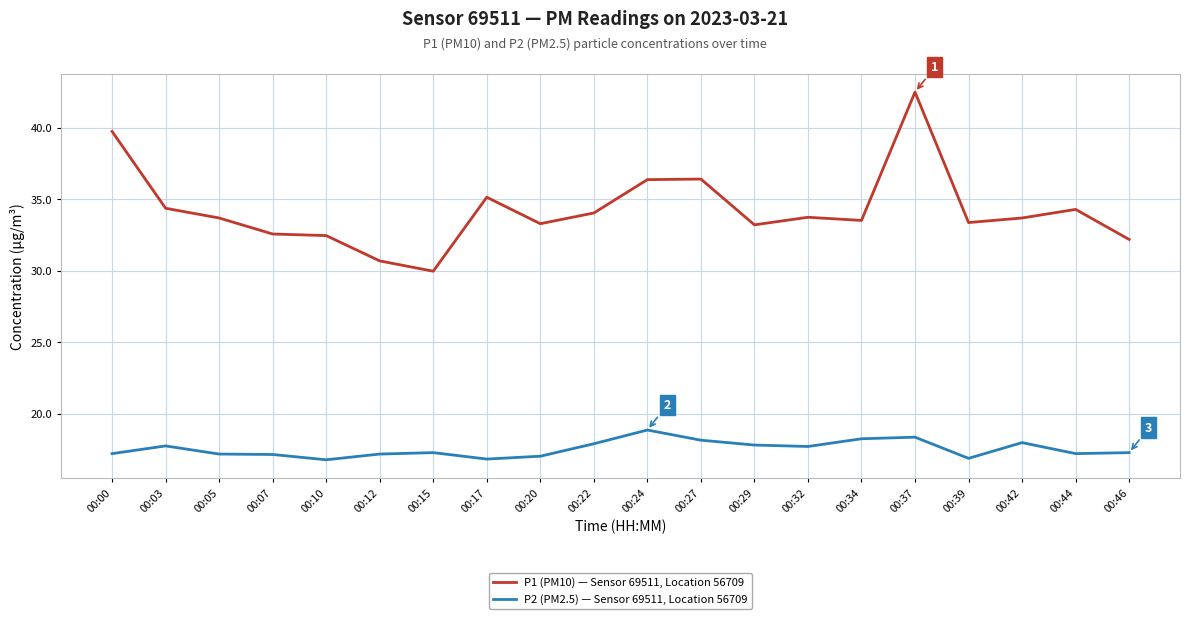

What is the difference between the maximum and second lowest values in the P2 (PM2.5) — Sensor 69511, Location 56709 series?

2.0